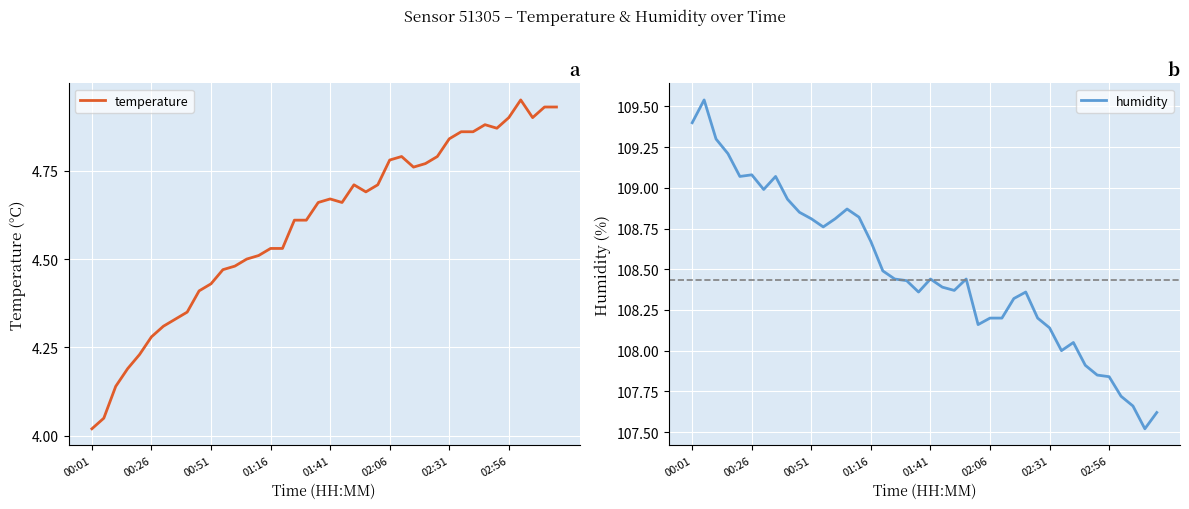

What position from the left is 14?

15